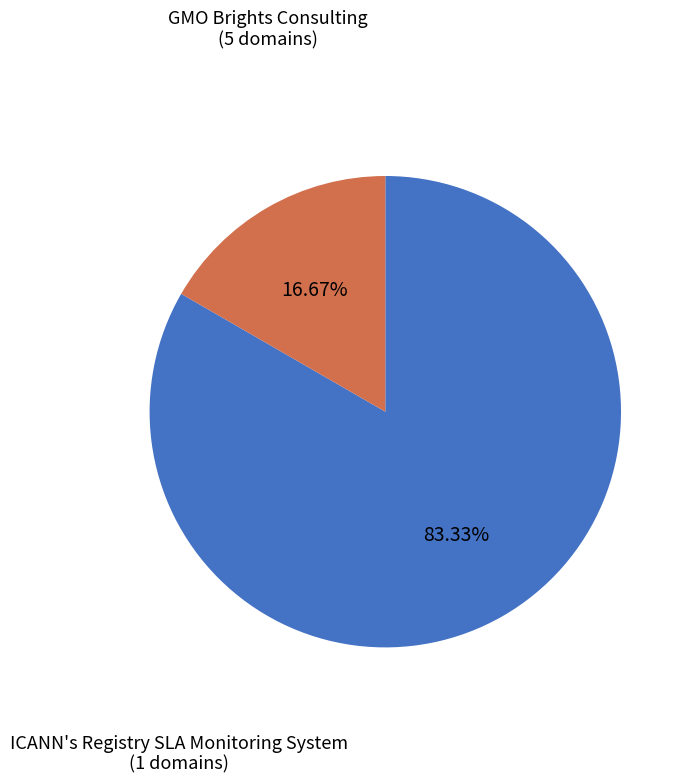

Which has a higher value, ICANN's Registry SLA Monitoring System or GMO Brights Consulting?

GMO Brights Consulting